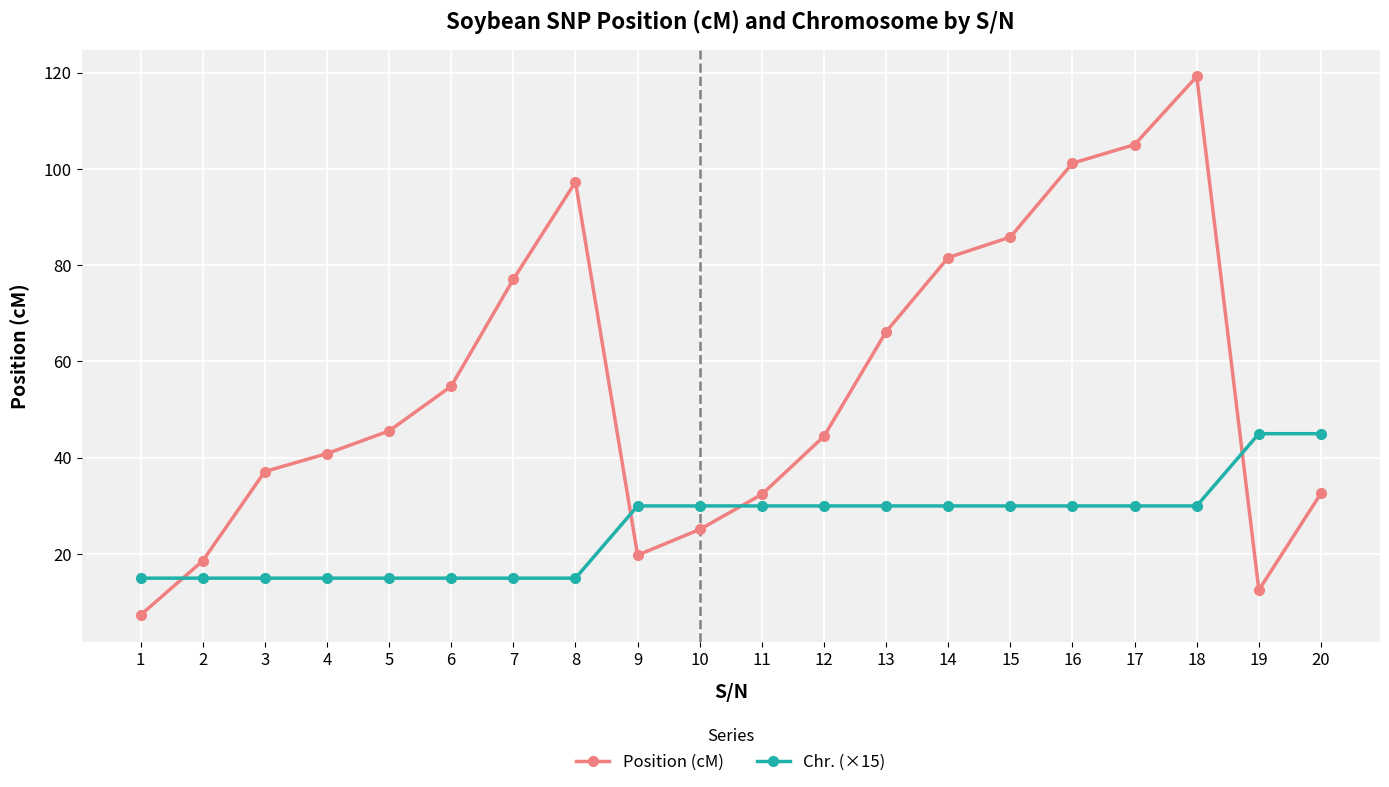

What is the sum of all Chr. (×15) values?

510.0